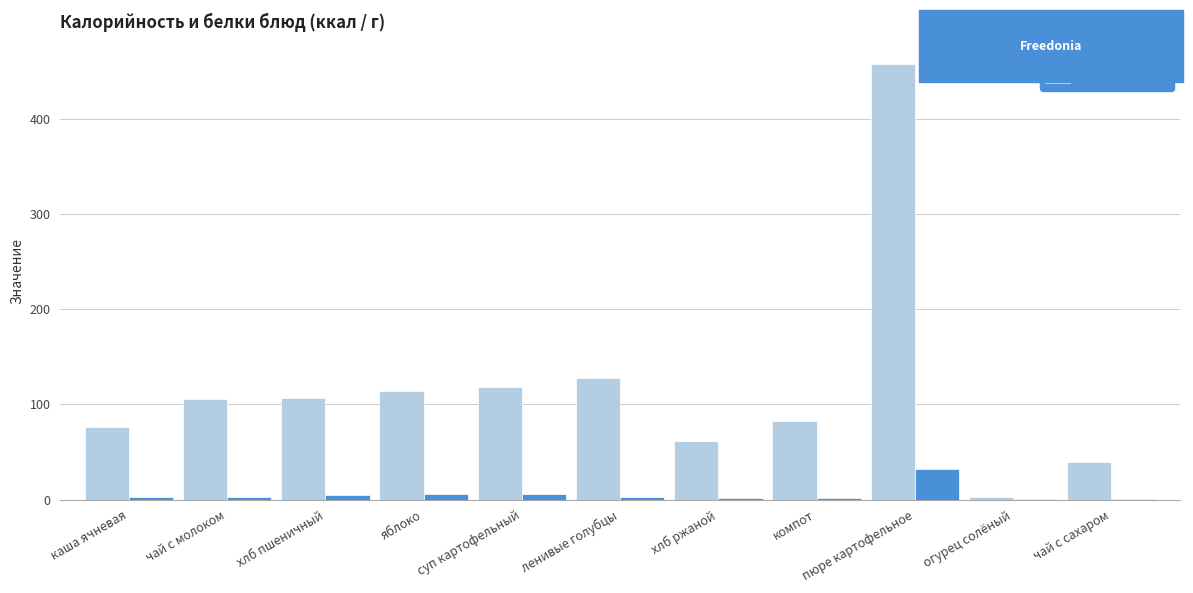

What is the sum of all Белки values?

63.7